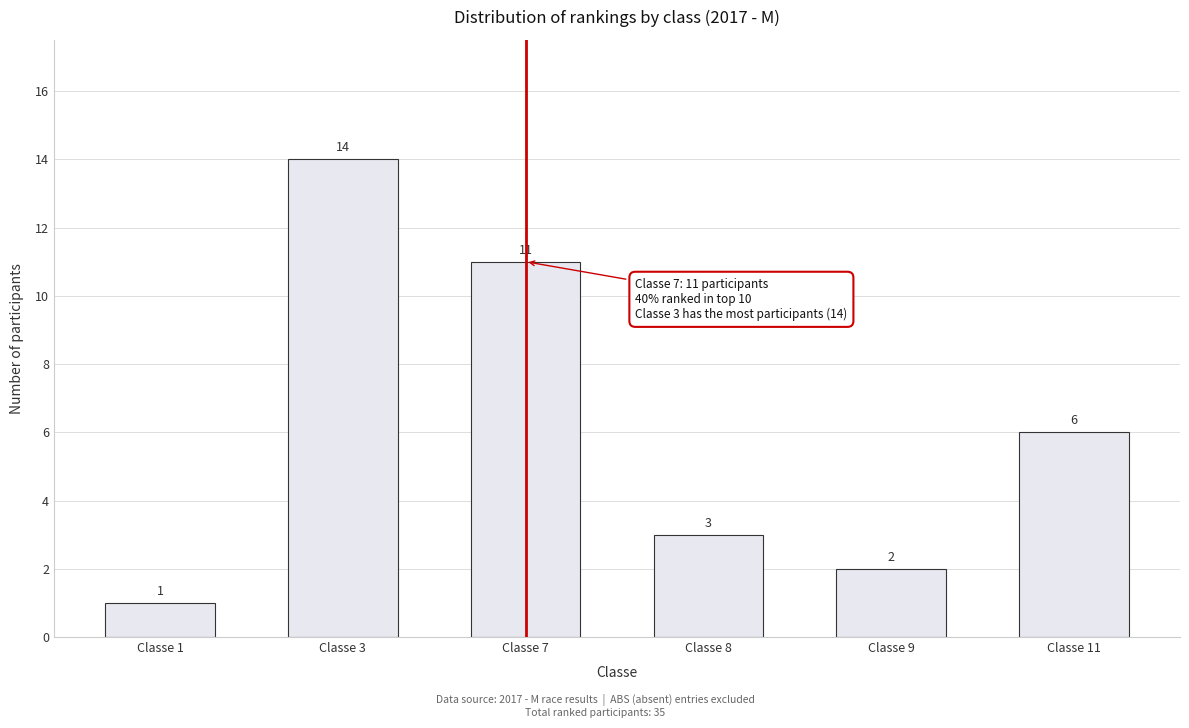

Reading left to right, what are all the values shown in this chart?

1	14	11	3	2	6